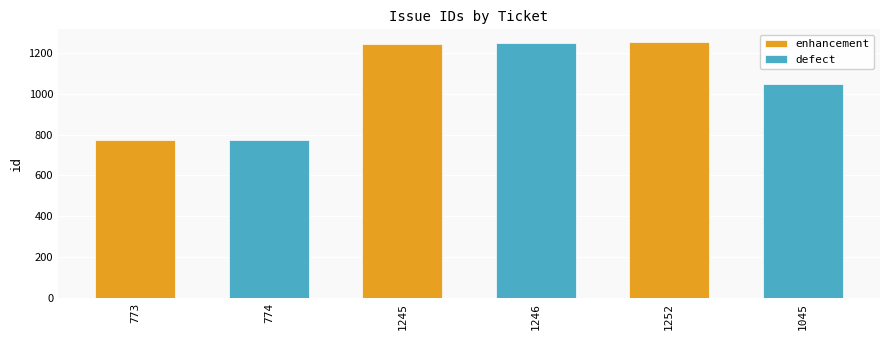

Reading right to left, extract all data points from this chart.

1045	1252	1246	1245	774	773